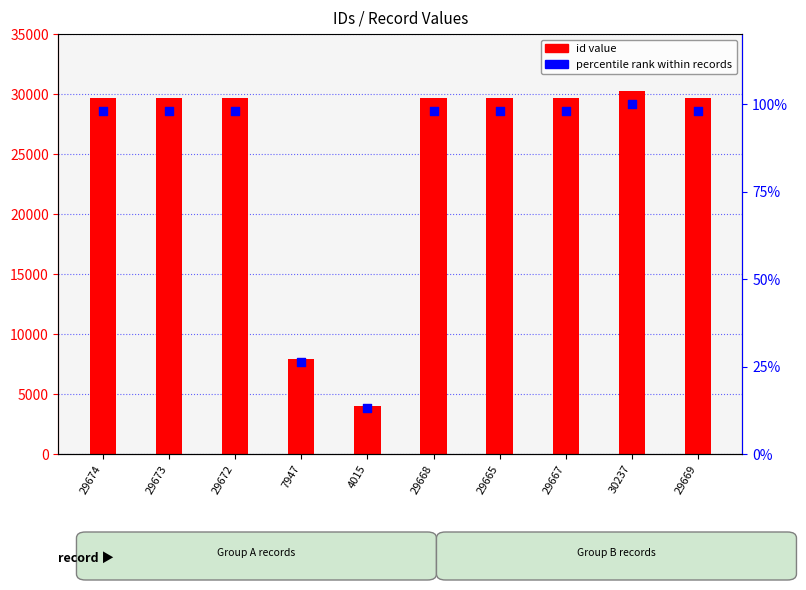

What is the total value across all series at 4015?

4028.3